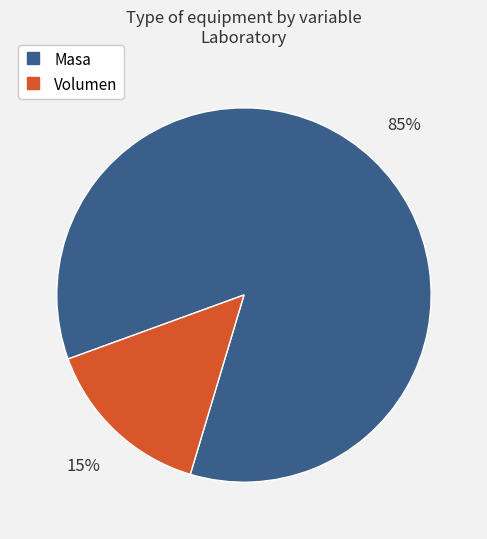

Do Volumen and Masa together represent more than half of the pie?

Yes